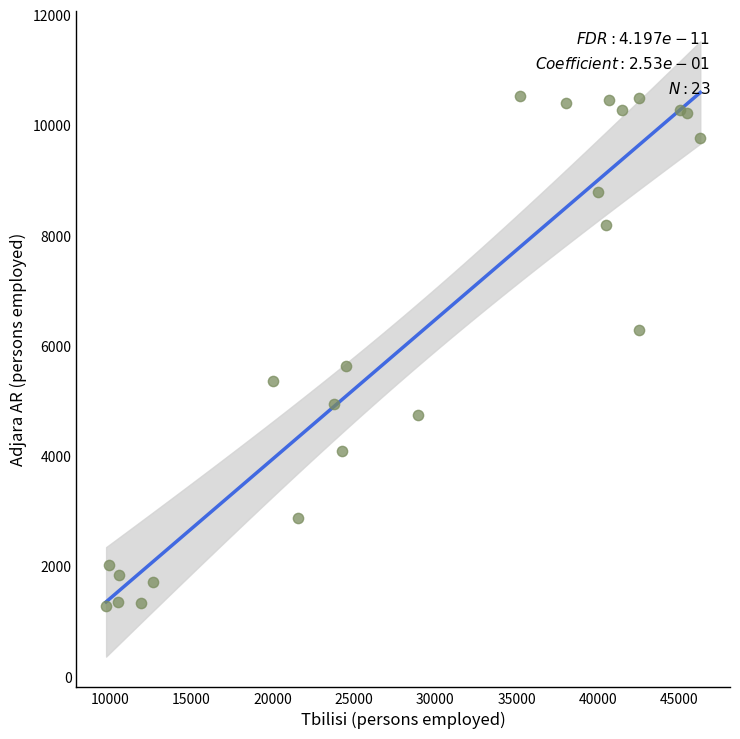

What is the range of X values (max minus min)?

36509